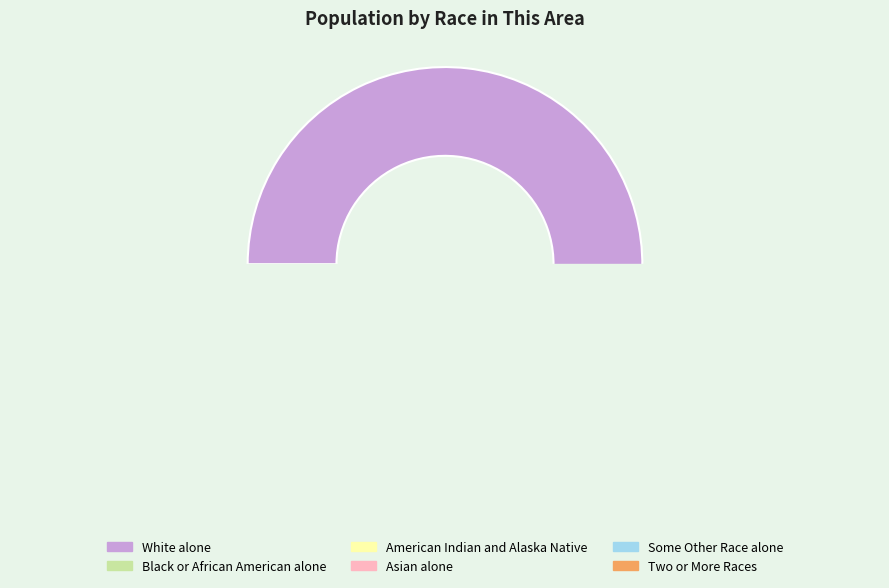

Rank the categories by value from lowest to highest.

American Indian and Alaska Native, Asian alone, Black or African American alone, Some Other Race alone, Two or More Races, White alone